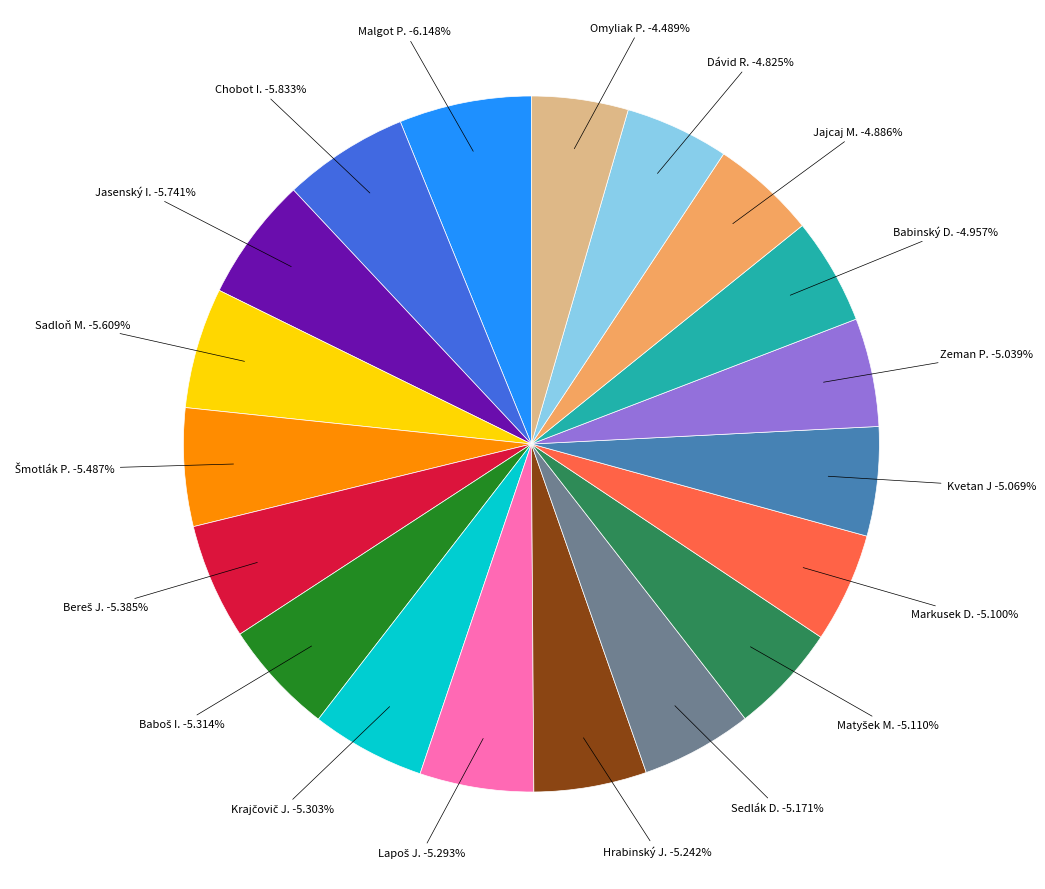

How many slices are in this pie chart?

19